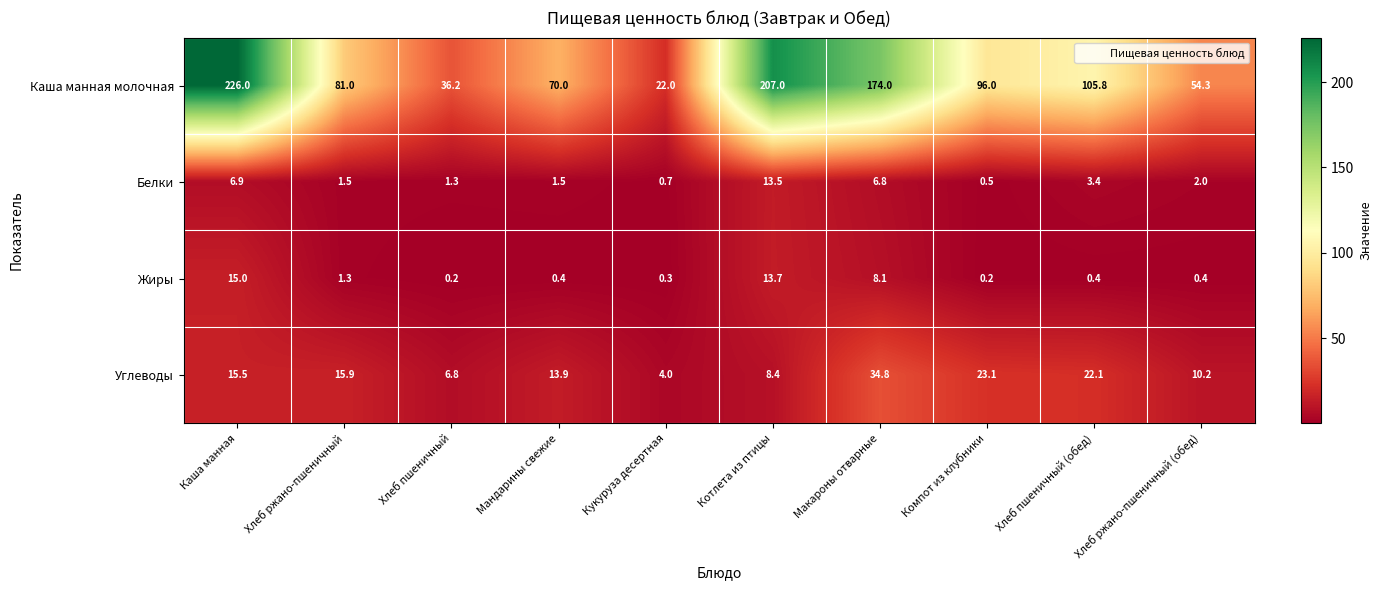

How many distinct data groups are displayed?

4